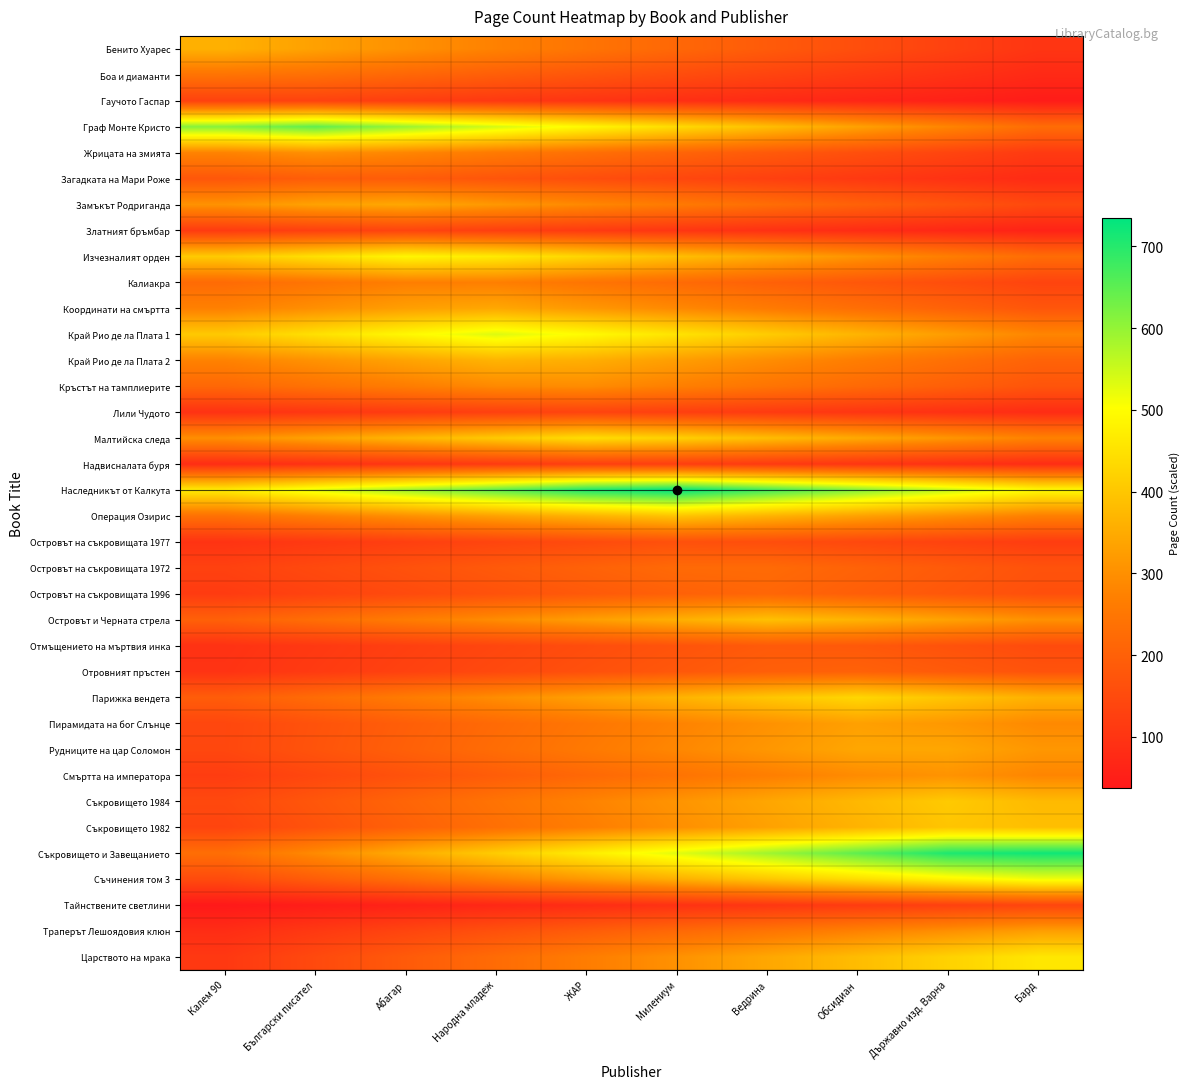

Reading right to left, what are all the values shown in this chart?

Бенито Хуарес: Бард=100.8	Държавно изд. Варна=129.6	Обсидиан=158.4	Ведрина=187.2	Милениум=216.0	ЖАР=244.8	Народна младеж=273.6	Абагар=302.4	Български писател=331.2	Калем 90=360.0
Боа и диаманти: Бард=75.0	Държавно изд. Варна=94.8	Обсидиан=114.6	Ведрина=134.5	Милениум=154.3	ЖАР=174.2	Народна младеж=194.0	Абагар=213.8	Български писател=233.7	Калем 90=242.5
Гаучото Гаспар: Бард=44.1	Държавно изд. Варна=55.0	Обсидиан=65.9	Ведрина=76.8	Милениум=87.6	ЖАР=98.5	Народна младеж=109.4	Абагар=120.3	Български писател=131.2	Калем 90=130.0
Граф Монте Кристо: Бард=227.4	Държавно изд. Варна=279.9	Обсидиан=332.4	Ведрина=384.9	Милениум=437.3	ЖАР=489.8	Народна младеж=542.3	Абагар=594.8	Български писател=647.3	Калем 90=612.3
Жрицата на змията: Бард=112.1	Държавно изд. Варна=136.5	Обсидиан=160.8	Ведрина=185.1	Милениум=209.4	ЖАР=233.7	Народна младеж=258.1	Абагар=282.4	Български писател=301.3	Калем 90=277.0
Загадката на Мари Роже: Бард=78.2	Държавно изд. Варна=94.2	Обсидиан=110.2	Ведрина=126.2	Милениум=142.2	ЖАР=158.2	Народна младеж=174.2	Абагар=190.2	Български писател=193.8	Калем 90=177.8
Замъкът Родриганда: Бард=145.5	Държавно изд. Варна=173.7	Обсидиан=201.8	Ведрина=230.0	Милениум=258.1	ЖАР=286.3	Народна младеж=314.5	Абагар=342.6	Български писател=333.2	Калем 90=305.1
Златният бръмбар: Бард=59.2	Държавно изд. Варна=70.1	Обсидиан=81.0	Ведрина=91.9	Милениум=102.8	ЖАР=113.6	Народна младеж=124.5	Абагар=135.4	Български писател=125.7	Калем 90=114.8
Изчезналият орден: Бард=227.1	Държавно изд. Варна=266.7	Обсидиан=306.4	Ведрина=346.1	Милениум=385.8	ЖАР=425.5	Народна младеж=465.1	Абагар=487.2	Български писател=447.5	Калем 90=407.8
Калиакра: Бард=134.4	Държавно изд. Варна=156.8	Обсидиан=179.2	Ведрина=201.6	Милениум=224.0	ЖАР=246.4	Народна младеж=268.8	Абагар=268.8	Български писател=246.4	Калем 90=224.0
Координати на смъртта: Бард=175.8	Държавно изд. Варна=203.8	Обсидиан=231.8	Ведрина=259.8	Милениум=287.8	ЖАР=315.8	Народна младеж=343.8	Абагар=328.2	Български писател=300.2	Калем 90=272.2
Край Рио де ла Плата 1: Бард=281.1	Държавно изд. Варна=324.0	Обсидиан=366.9	Ведрина=409.7	Милениум=452.6	ЖАР=495.5	Народна младеж=533.6	Абагар=490.7	Български писател=447.9	Калем 90=405.0
Край Рио де ла Плата 2: Бард=205.5	Държавно изд. Варна=235.6	Обсидиан=265.7	Ведрина=295.8	Милениум=325.9	ЖАР=355.9	Народна младеж=366.0	Абагар=335.9	Български писател=305.8	Калем 90=275.7
Кръстът на тамплиерите: Бард=172.9	Държавно изд. Варна=197.3	Обсидиан=221.6	Ведрина=245.9	Милениум=270.2	ЖАР=294.5	Народна младеж=289.1	Абагар=264.8	Български писател=240.5	Калем 90=216.2
Лили Чудото: Бард=80.4	Държавно изд. Варна=91.3	Обсидиан=102.2	Ведрина=113.0	Милениум=123.9	ЖАР=134.8	Народна младеж=126.3	Абагар=115.4	Български писател=104.6	Калем 90=93.7
Малтийска следа: Бард=274.8	Държавно изд. Варна=310.6	Обсидиан=346.5	Ведрина=382.3	Милениум=418.1	ЖАР=442.0	Народна младеж=406.2	Абагар=370.3	Български писател=334.5	Калем 90=298.7
Надвисналата буря: Бард=81.4	Държавно изд. Варна=91.6	Обсидиан=101.8	Ведрина=112.1	Милениум=122.3	ЖАР=123.4	Народна младеж=113.2	Абагар=103.0	Български писател=92.7	Калем 90=82.5
Наследникът от Калкута: Бард=494.6	Държавно изд. Варна=554.8	Обсидиан=615.0	Ведрина=675.1	Милениум=735.3	ЖАР=708.6	Народна младеж=648.4	Абагар=588.2	Български писател=528.1	Калем 90=467.9
Операция Озирис: Бард=269.3	Държавно изд. Варна=301.0	Обсидиан=332.6	Ведрина=364.3	Милениум=396.0	ЖАР=364.3	Народна младеж=332.6	Абагар=301.0	Български писател=269.3	Калем 90=237.6
Островът на съкровищата 1977: Бард=118.0	Държавно изд. Варна=131.4	Обсидиан=144.9	Ведрина=158.3	Милениум=164.3	ЖАР=150.8	Народна младеж=137.4	Абагар=123.9	Български писател=110.5	Калем 90=97.1
Островът на съкровищата 1972: Бард=168.1	Държавно изд. Варна=186.6	Обсидиан=205.2	Ведрина=223.8	Милениум=221.7	ЖАР=203.1	Народна младеж=184.6	Абагар=166.0	Български писател=147.4	Калем 90=128.9
Островът на съкровищата 1996: Бард=161.3	Държавно изд. Варна=178.6	Обсидиан=195.8	Ведрина=213.1	Милениум=201.6	ЖАР=184.3	Народна младеж=167.0	Абагар=149.8	Български писател=132.5	Калем 90=115.2
Островът и Черната стрела: Бард=301.4	Държавно изд. Варна=332.8	Обсидиан=364.1	Ведрина=388.5	Милениум=357.2	ЖАР=325.8	Народна младеж=294.4	Абагар=263.1	Български писател=231.7	Калем 90=200.4
Отмъщението на мъртвия инка: Бард=151.9	Държавно изд. Варна=167.3	Обсидиан=182.6	Ведрина=186.0	Милениум=170.7	ЖАР=155.3	Народна младеж=139.9	Абагар=124.6	Български писател=109.2	Калем 90=93.9
Отровният пръстен: Бард=169.2	Държавно изд. Варна=185.8	Обсидиан=202.5	Ведрина=196.9	Милениум=180.3	ЖАР=163.6	Народна младеж=147.0	Абагар=130.3	Български писател=113.7	Калем 90=97.1
Парижка вендета: Бард=361.0	Държавно изд. Варна=395.5	Обсидиан=430.1	Ведрина=399.4	Милениум=364.8	ЖАР=330.2	Народна младеж=295.7	Абагар=261.1	Български писател=226.6	Калем 90=192.0
Пирамидата на бог Слънце: Бард=288.2	Държавно изд. Варна=315.1	Обсидиан=330.0	Ведрина=303.1	Милениум=276.3	ЖАР=249.4	Народна младеж=222.5	Абагар=195.6	Български писател=168.7	Калем 90=141.9
Рудниците на цар Соломон: Бард=313.3	Държавно изд. Варна=341.8	Обсидиан=341.8	Ведрина=313.3	Милениум=284.8	ЖАР=256.3	Народна младеж=227.8	Абагар=199.4	Български писател=170.9	Калем 90=142.4
Смъртта на императора: Бард=281.5	Държавно изд. Варна=306.5	Обсидиан=292.6	Ведрина=267.6	Милениум=242.7	ЖАР=217.7	Народна младеж=192.7	Абагар=167.8	Български писател=142.8	Калем 90=117.9
Съкровището 1984: Бард=377.2	Държавно изд. Варна=406.2	Обсидиан=373.5	Ведрина=340.9	Милениум=308.3	ЖАР=275.6	Народна младеж=243.0	Абагар=210.3	Български писател=177.7	Калем 90=145.1
Съкровището 1982: Бард=386.2	Държавно изд. Варна=397.1	Обсидиан=364.5	Ведрина=331.8	Милениум=299.2	ЖАР=266.6	Народна младеж=233.9	Абагар=201.3	Български писател=168.6	Калем 90=136.0
Съкровището и Завещанието: Бард=720.9	Държавно изд. Варна=707.6	Обсидиан=648.1	Ведрина=588.6	Милениум=529.1	ЖАР=469.5	Народна младеж=410.0	Абагар=350.5	Български писател=291.0	Калем 90=231.5
Съчинения том 3: Бард=515.4	Държавно изд. Варна=483.0	Обсидиан=441.4	Ведрина=399.8	Милениум=358.2	ЖАР=316.6	Народна младеж=275.0	Абагар=233.4	Български писател=191.8	Калем 90=150.2
Тайнствените светлини: Бард=138.1	Държавно изд. Варна=126.9	Обсидиан=115.7	Ведрина=104.5	Милениум=93.3	ЖАР=82.1	Народна младеж=70.9	Абагар=59.7	Български писател=48.5	Калем 90=37.3
Траперът Лешоядовия клюн: Бард=327.9	Държавно изд. Варна=300.7	Обсидиан=273.5	Ведрина=246.3	Милениум=219.1	ЖАР=191.9	Народна младеж=164.7	Абагар=137.5	Български писател=110.3	Калем 90=83.1
Царството на мрака: Бард=459.8	Държавно изд. Варна=420.8	Обсидиан=381.7	Ведрина=342.7	Милениум=303.6	ЖАР=264.6	Народна младеж=225.6	Абагар=186.5	Български писател=147.5	Калем 90=108.4